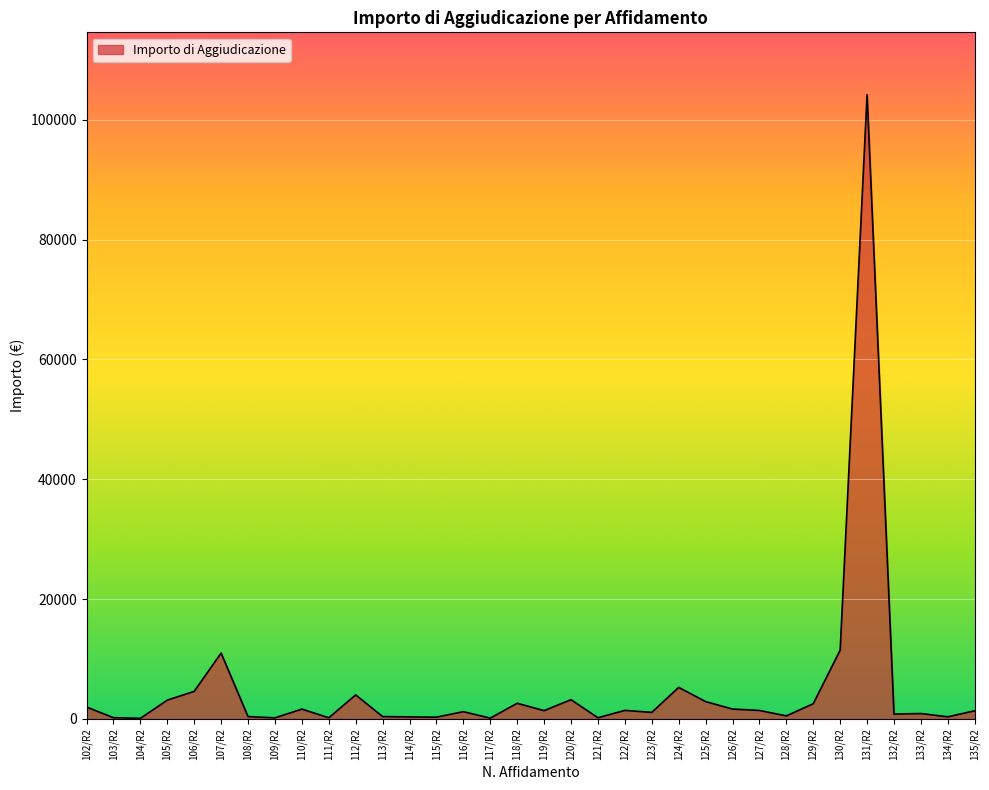

What is the sum of the values at 107/R2 and 105/R2?

14098.0